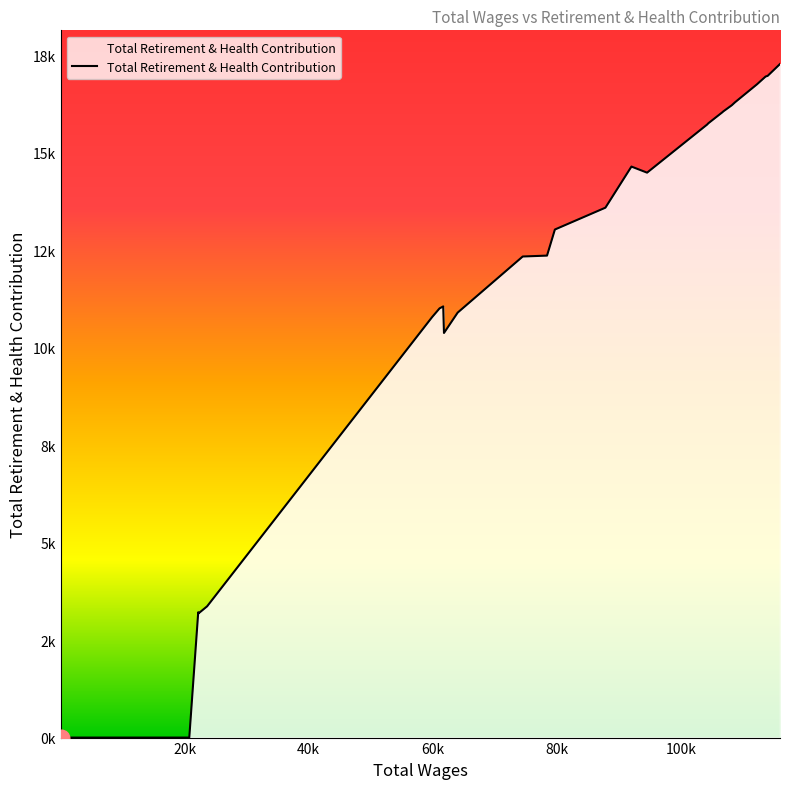

Is this an area chart (filled region under the line)?

Yes